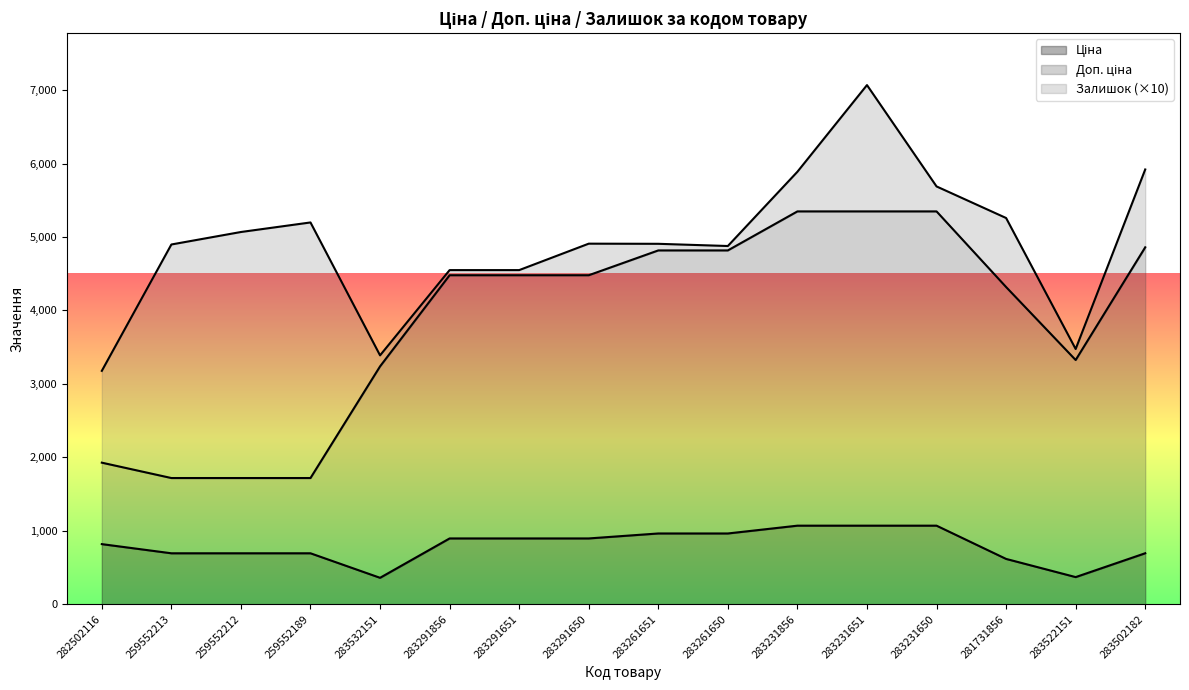

What is the greatest value displayed?

5348.9